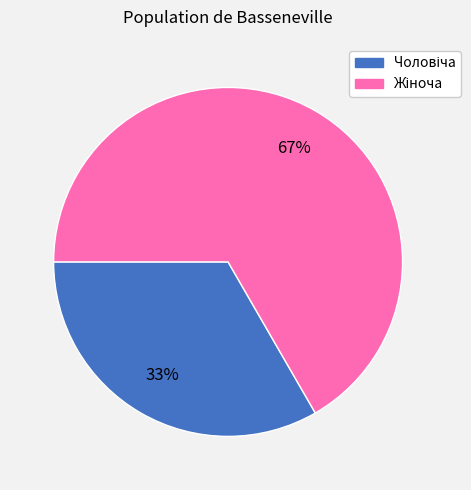

To the nearest percent, what is the average slice percentage?

50%